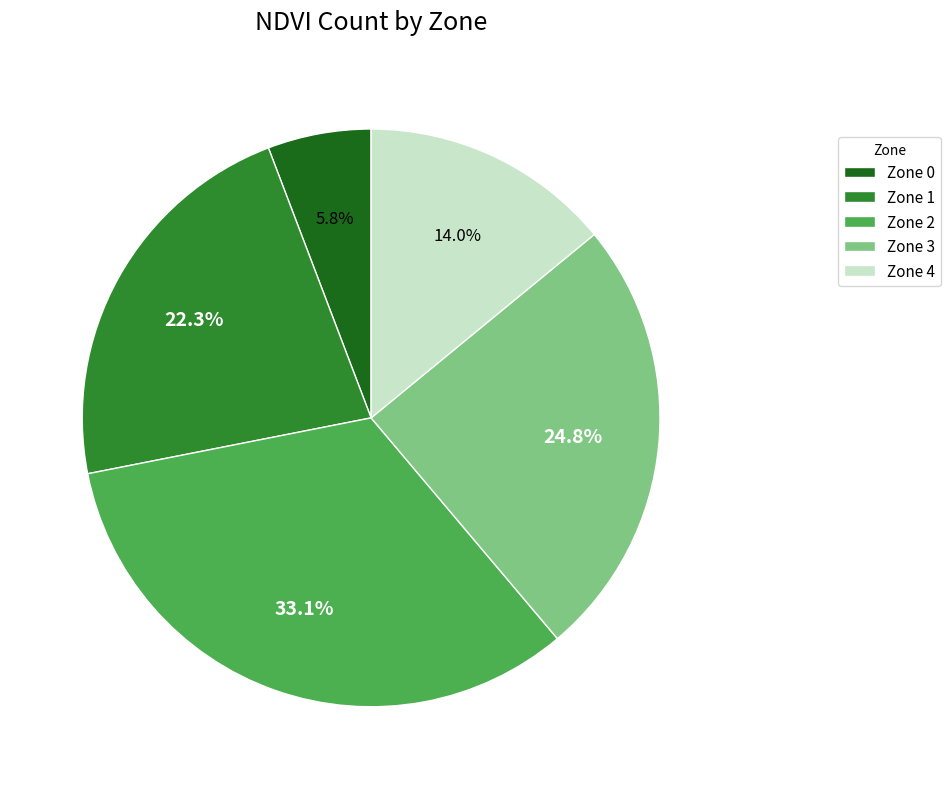

Rank the categories by value from highest to lowest.

Zone 2, Zone 3, Zone 1, Zone 4, Zone 0